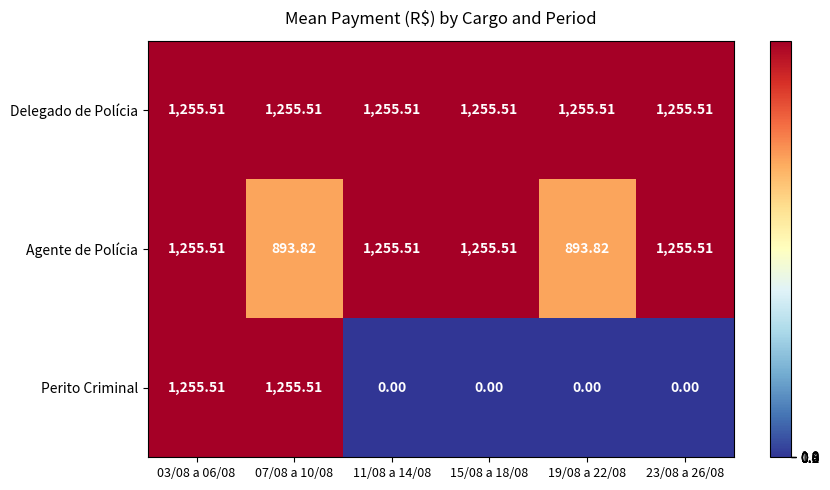

Which series changed the most between 19/08 a 22/08 and 23/08 a 26/08?

Agente de Polícia